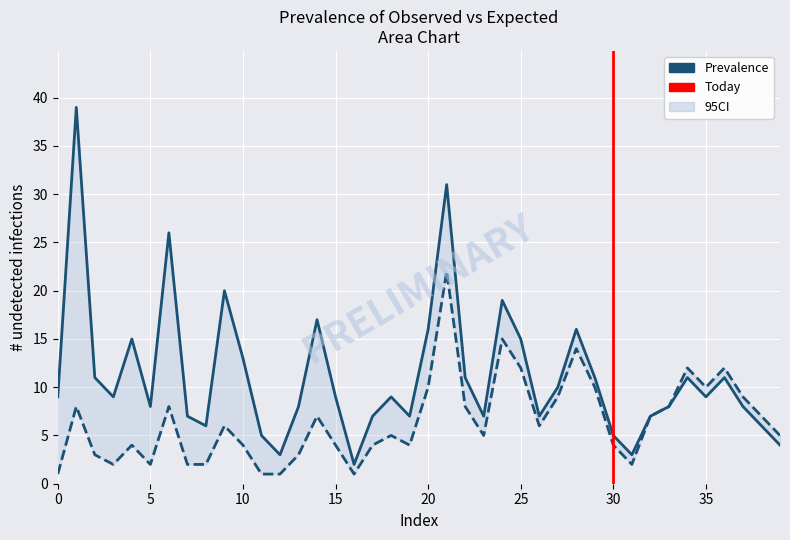

The expected series shows 7 at 14. True or false?

True